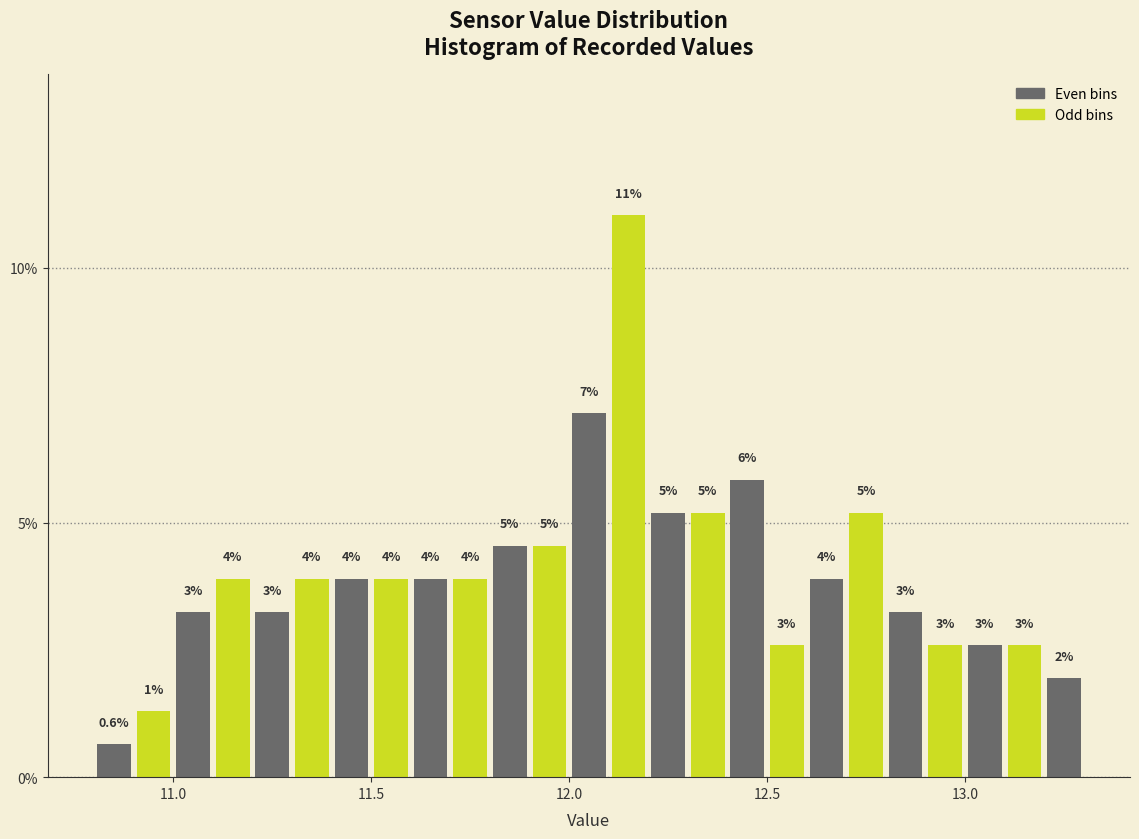

Around what value on the x-axis is the tallest bar? Give the approximate position of its centre, as read against the axis.

12.15